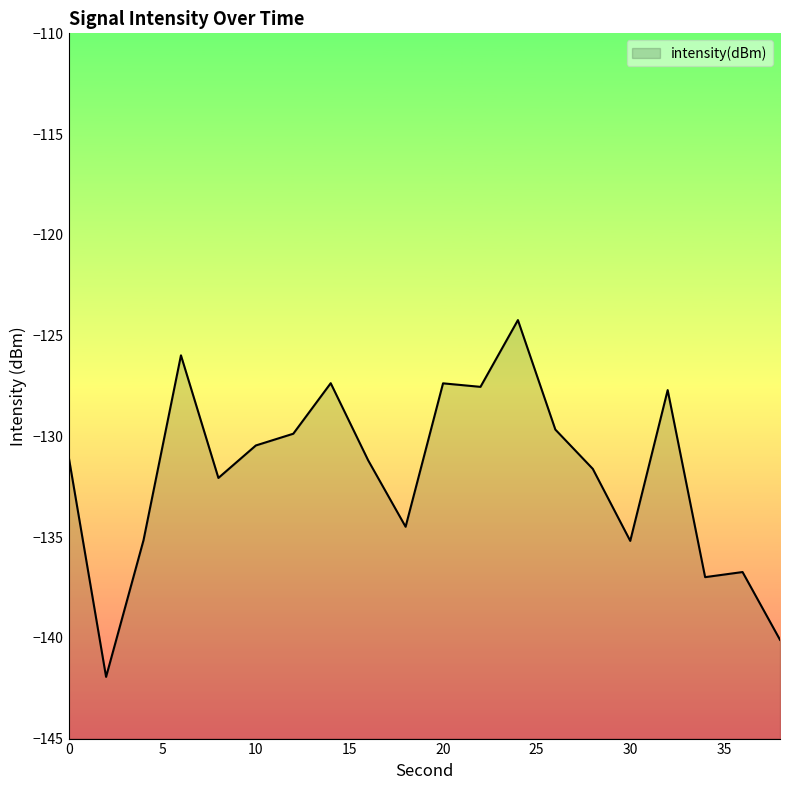

Reading left to right, list all the values displayed in this chart.

0=-131.0	2=-141.9	4=-135.2	6=-126.0	8=-132.1	10=-130.5	12=-129.9	14=-127.4	16=-131.2	18=-134.5	20=-127.4	22=-127.5	24=-124.2	26=-129.7	28=-131.6	30=-135.2	32=-127.7	34=-137.0	36=-136.7	38=-140.1